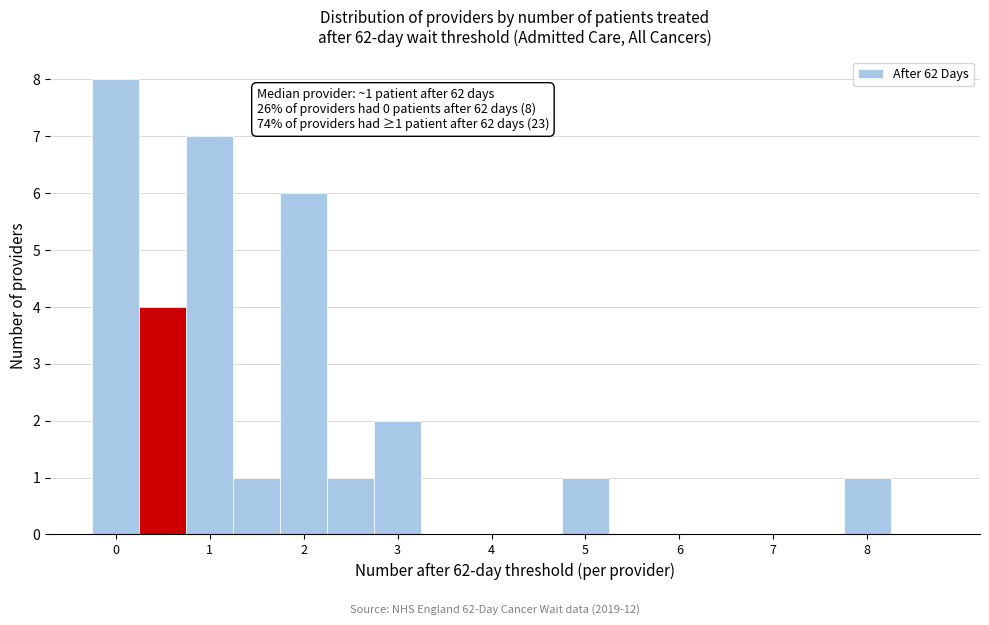

Over which range of the x-axis is the bar tallest?

-0.25 to 0.25